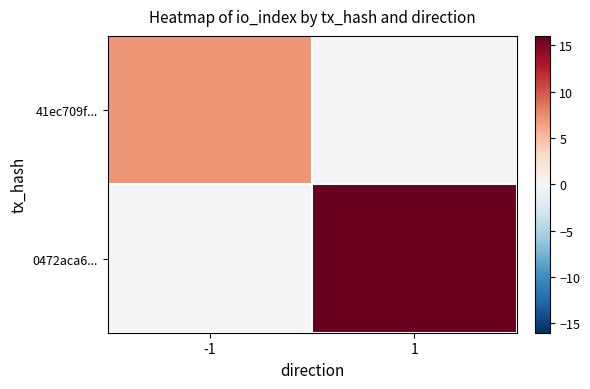

The value of 0472aca6... at 1 is 16.0. True or false?

True